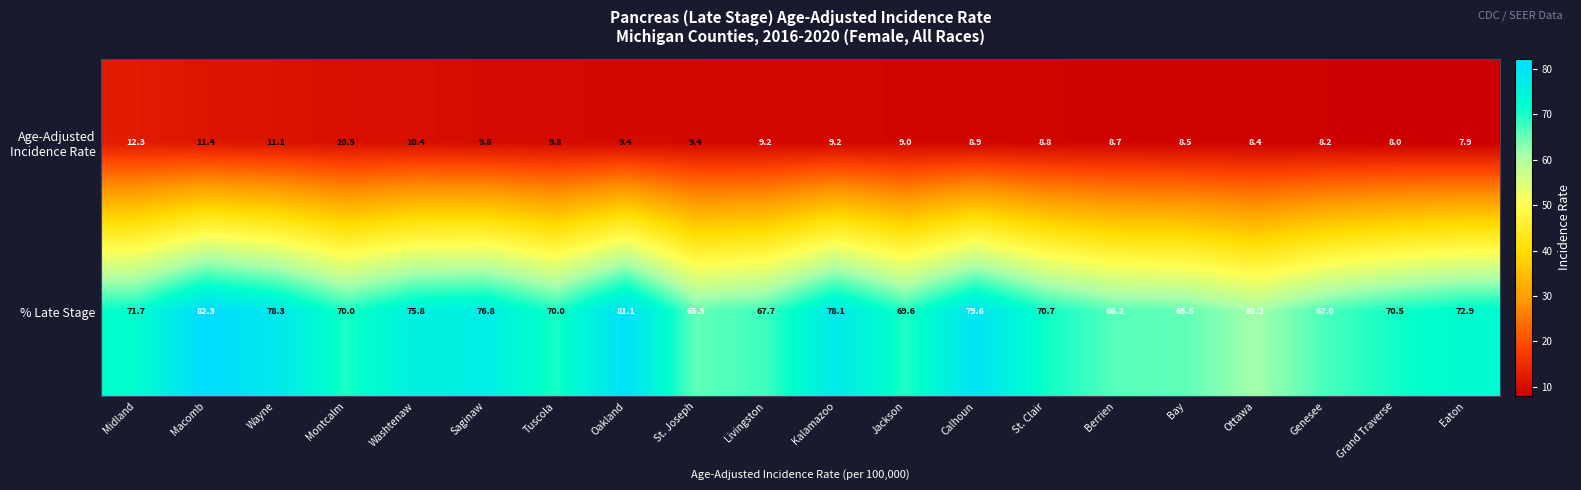

What is the greatest value displayed?

82.3